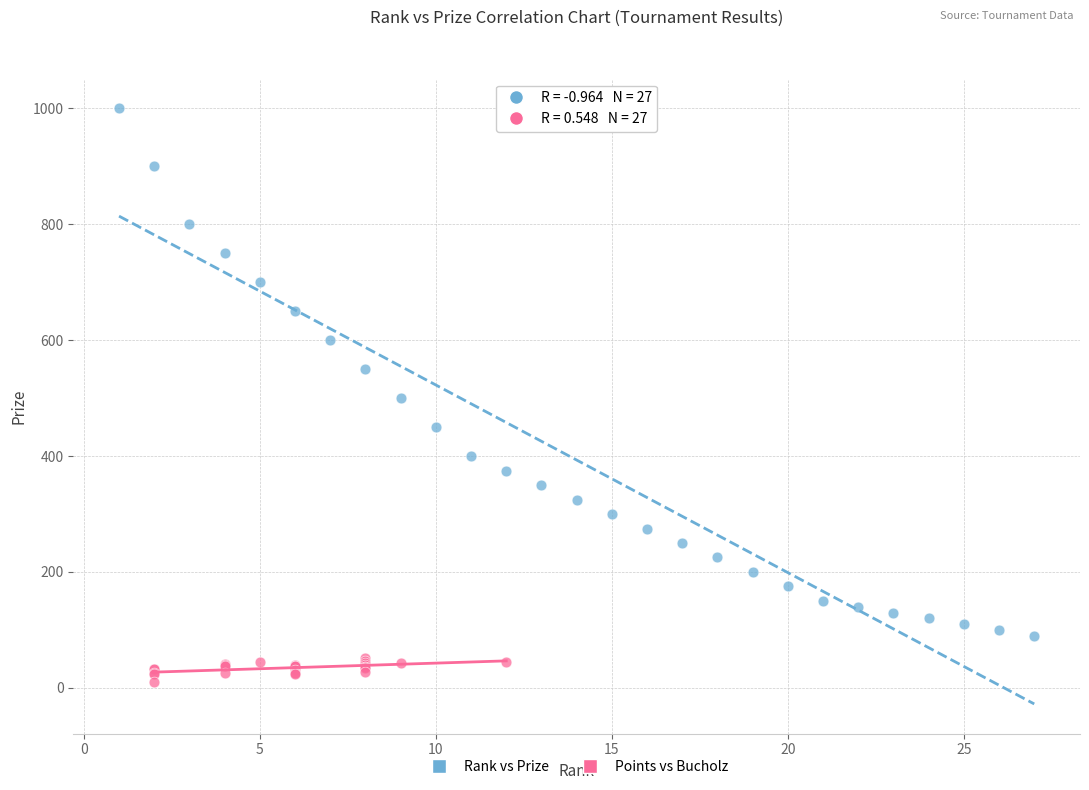

Which series reaches the minimum Y coordinate?

Points vs Bucholz